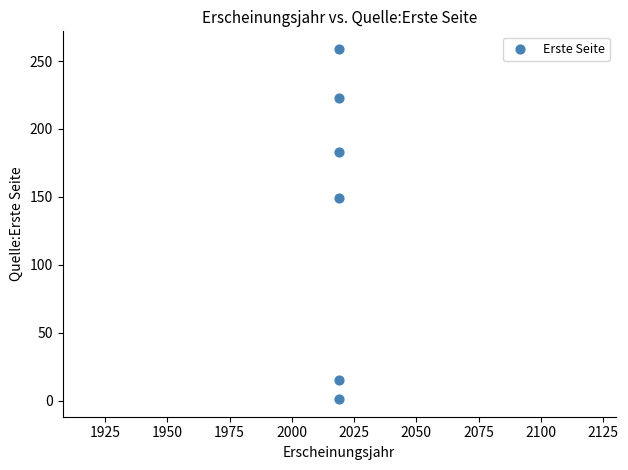

What Y value in the scatter plot is closest to 130?

149